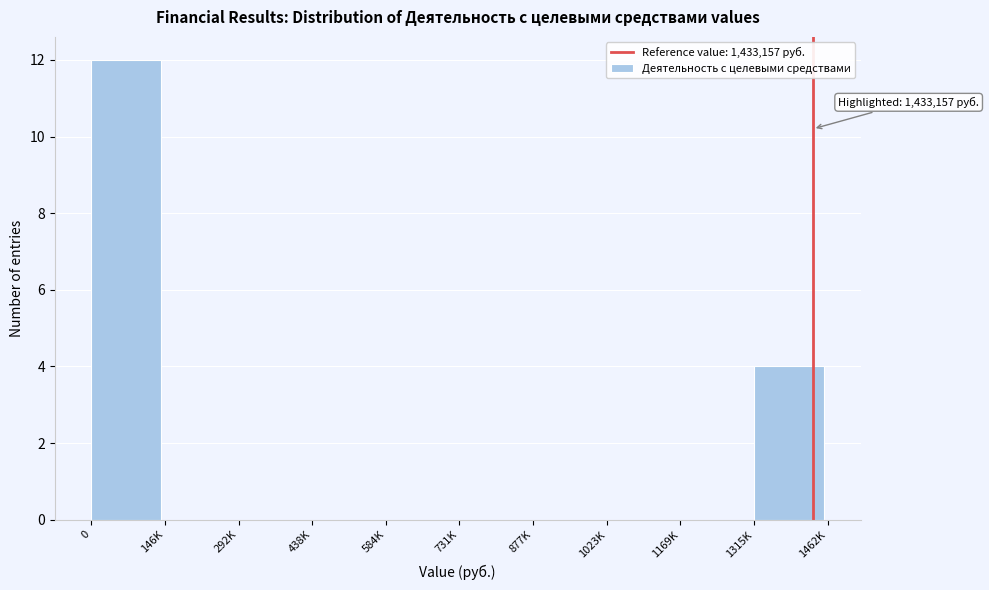

Reading left to right, what are all the values shown in this chart?

0=12	146K=0	292K=0	438K=0	584K=0	731K=0	877K=0	1023K=0	1169K=0	1315K=4